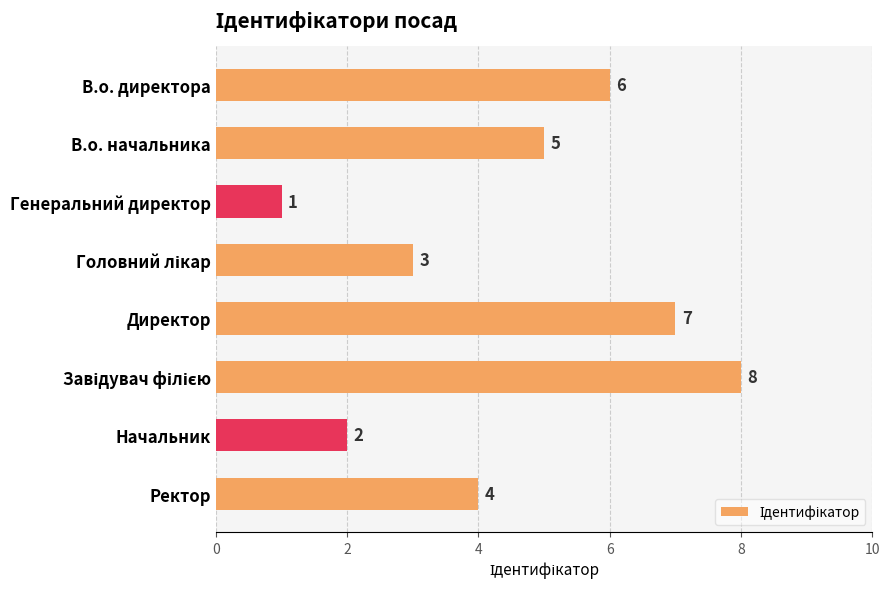

What is the maximum value shown in the chart?

8